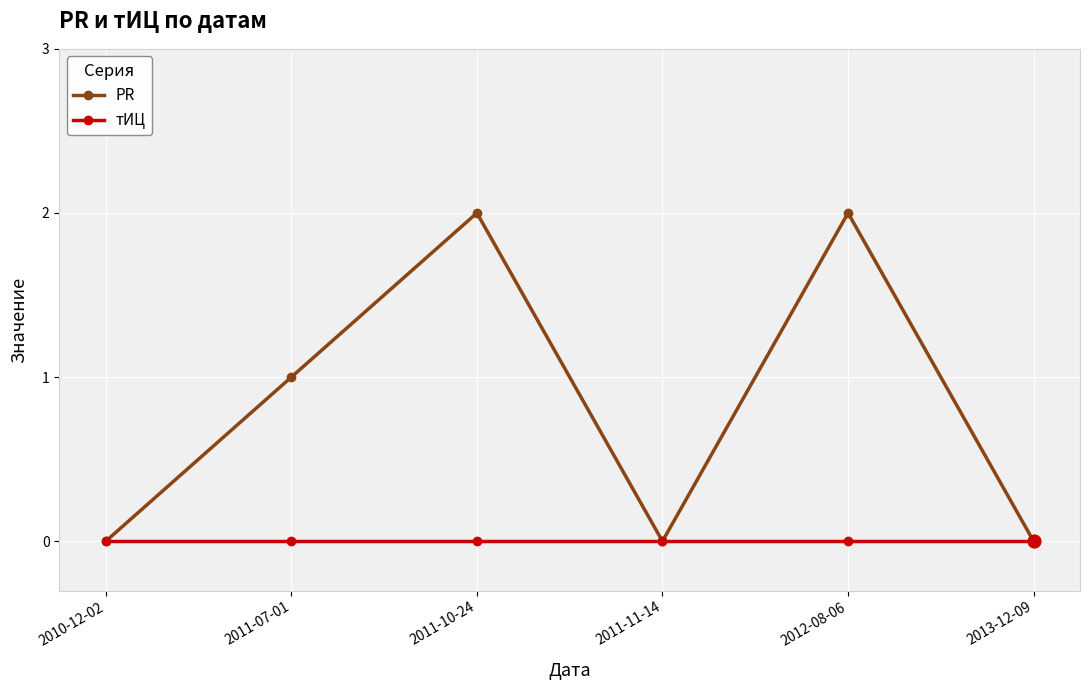

True or false: PR has more than 2 interior local peaks.

False